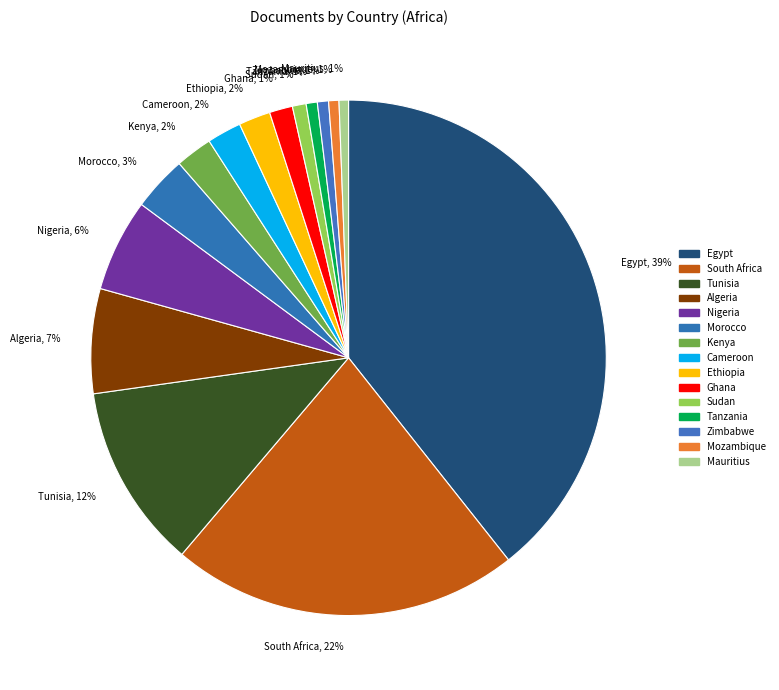

Which slice is the largest?

Egypt